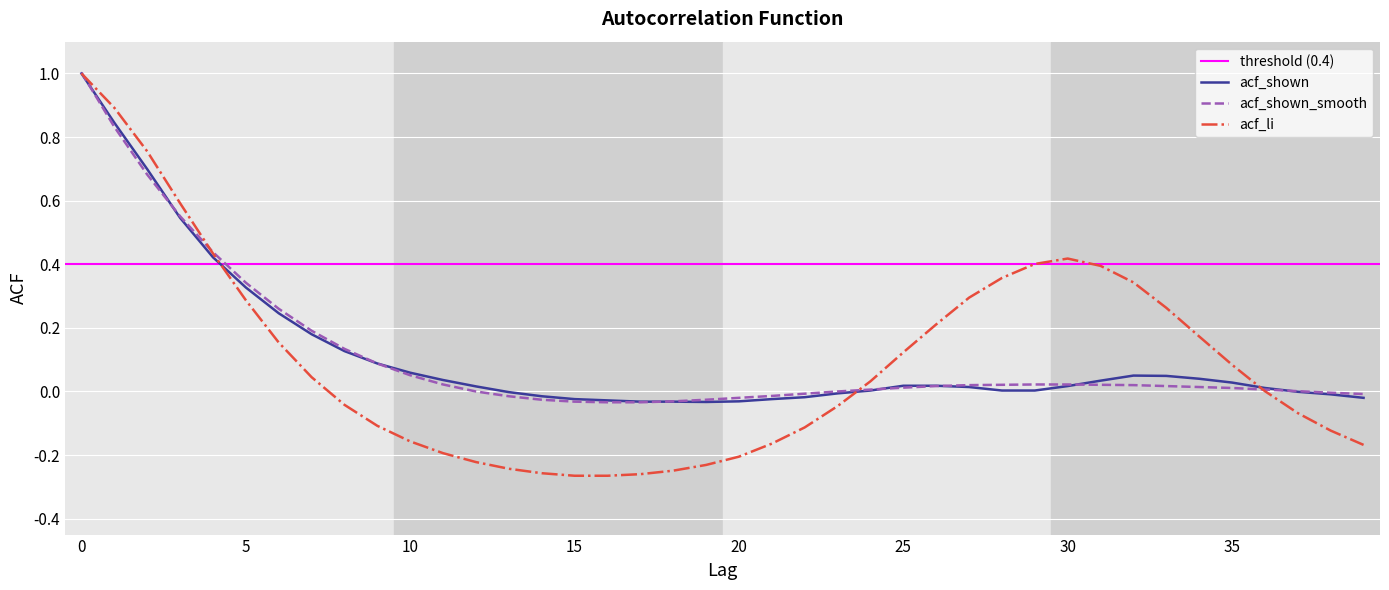

What is the difference between the maximum and minimum values in the acf_shown_smooth series?

1.0